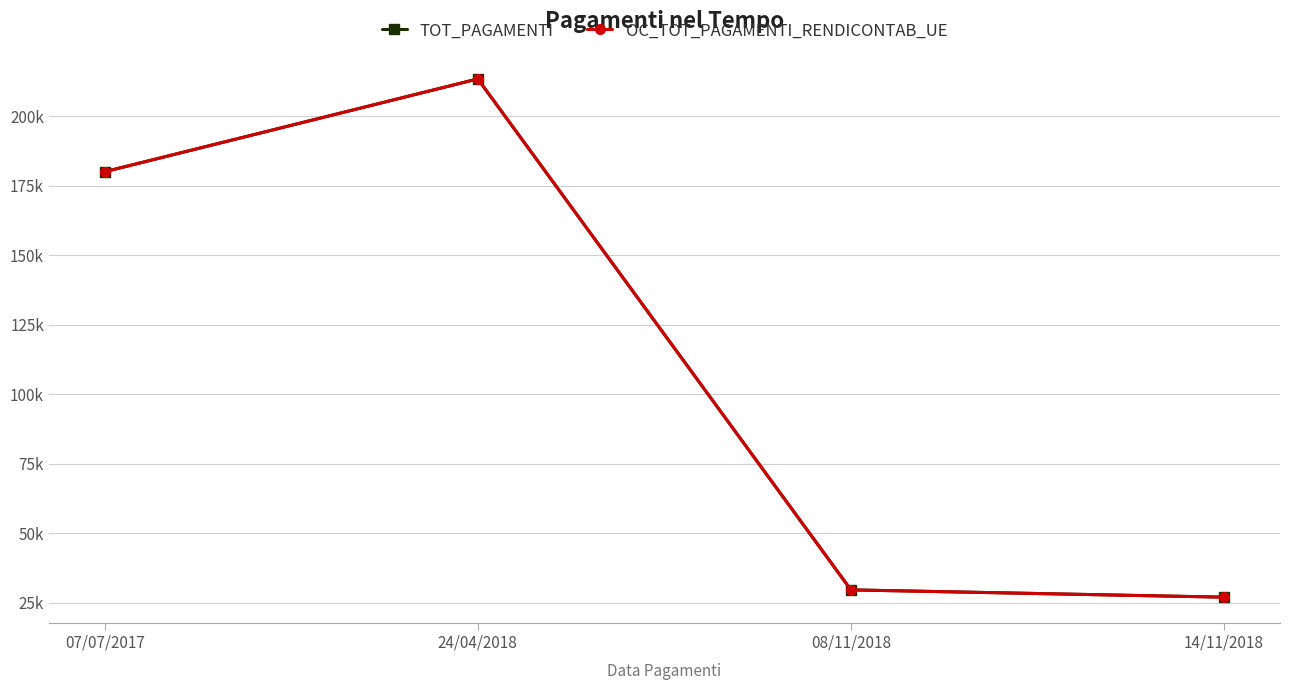

True or false: TOT_PAGAMENTI and OC_TOT_PAGAMENTI_RENDICONTAB_UE intersect in this chart.

False